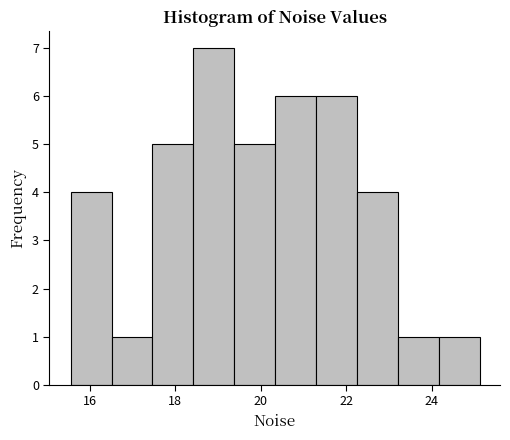

Reading left to right, transcribe this chart: for each bar, give the range it covers on the x-axis and its height. Neither the bar edges nor the heights are printed on the chart, so give them approximately, as read against the axes.

15.6 to 16.6: 4
16.6 to 17.4: 1
17.4 to 18.4: 5
18.4 to 19.4: 7
19.4 to 20.4: 5
20.4 to 21.2: 6
21.2 to 22.2: 6
22.2 to 23.2: 4
23.2 to 24.2: 1
24.2 to 25.2: 1